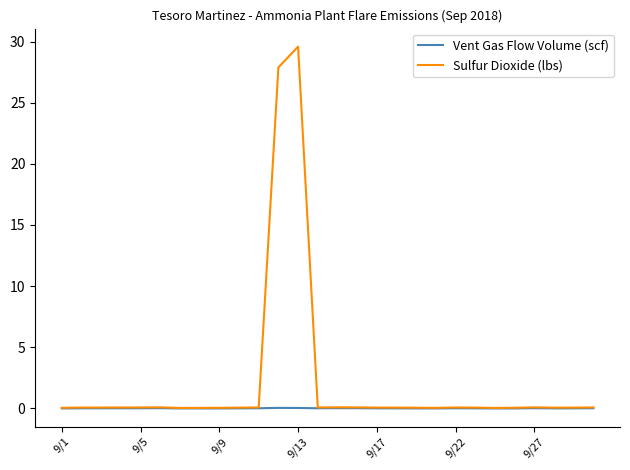

Which series has the largest total across all categories?

Sulfur Dioxide (lbs)